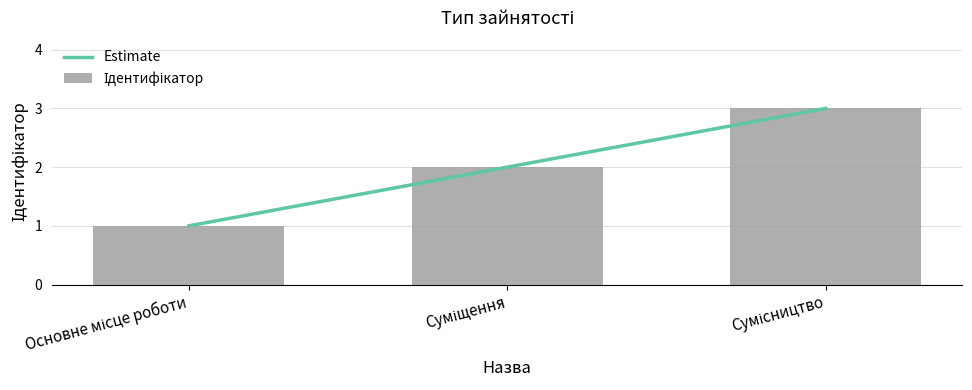

How many groups of bars are there?

3